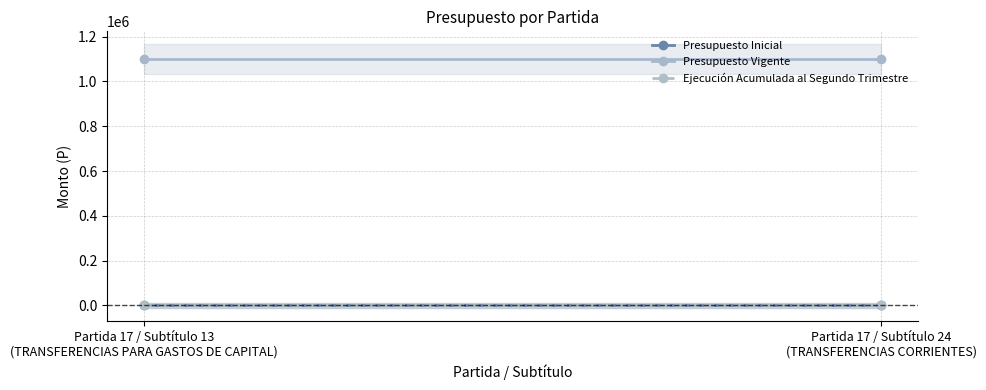

How many series are shown in this chart?

3